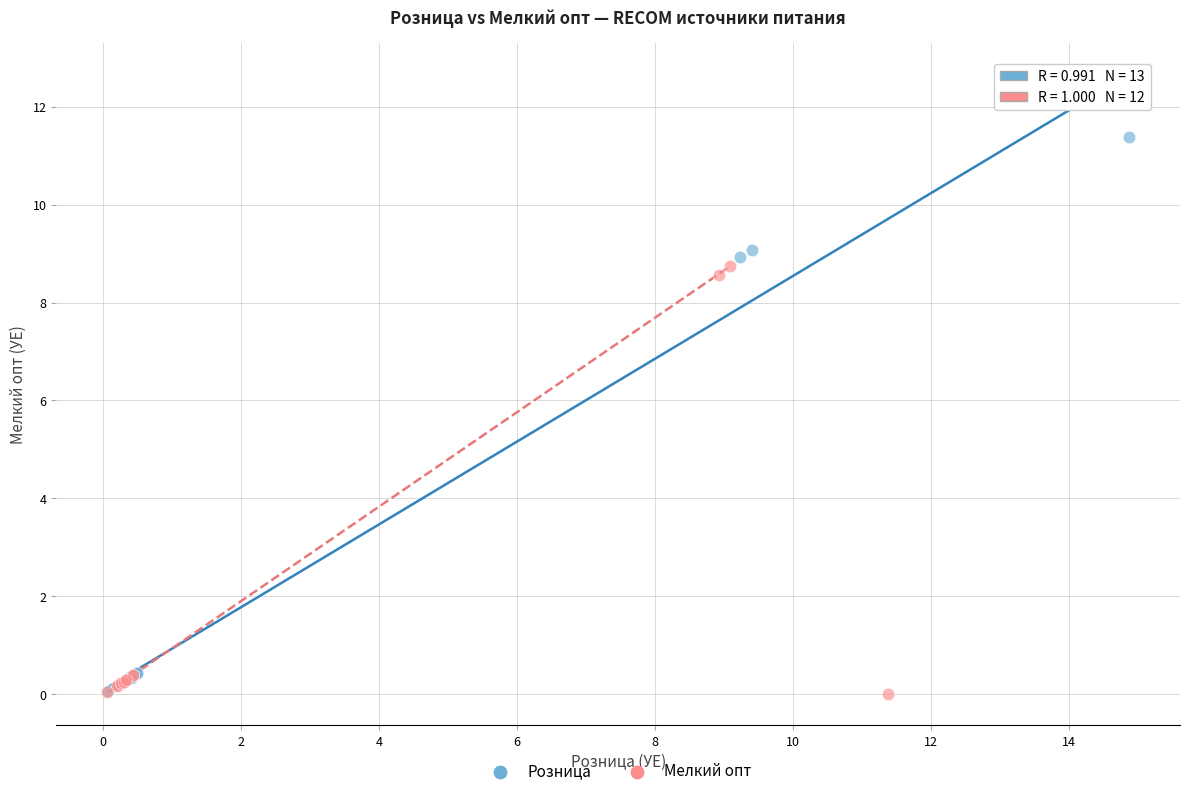

What are all the series names shown in the legend?

Розница, Мелкий опт